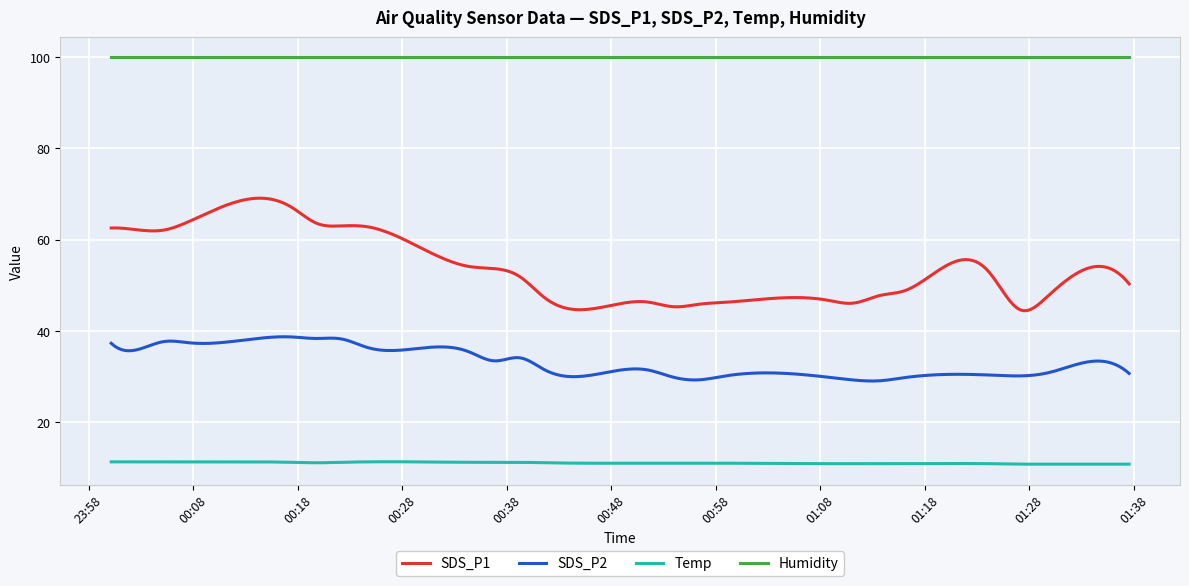

Does the chart display data point markers on the line(s)?

No